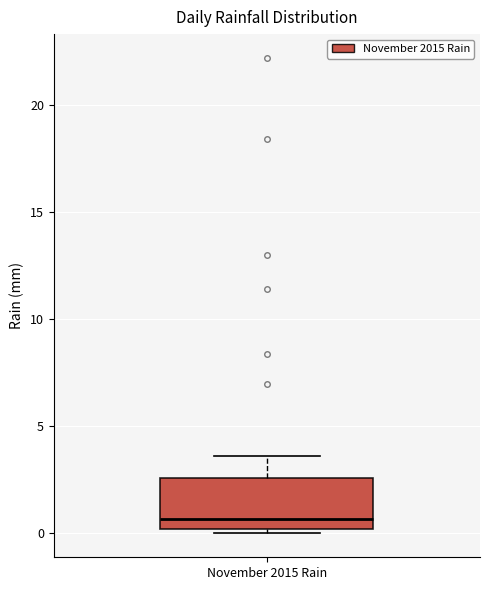

Where does the median line of the box for November 2015 Rain sit on the y-axis? The values are not printed on the chart, so give them approximately, as read against the axis.

0.5